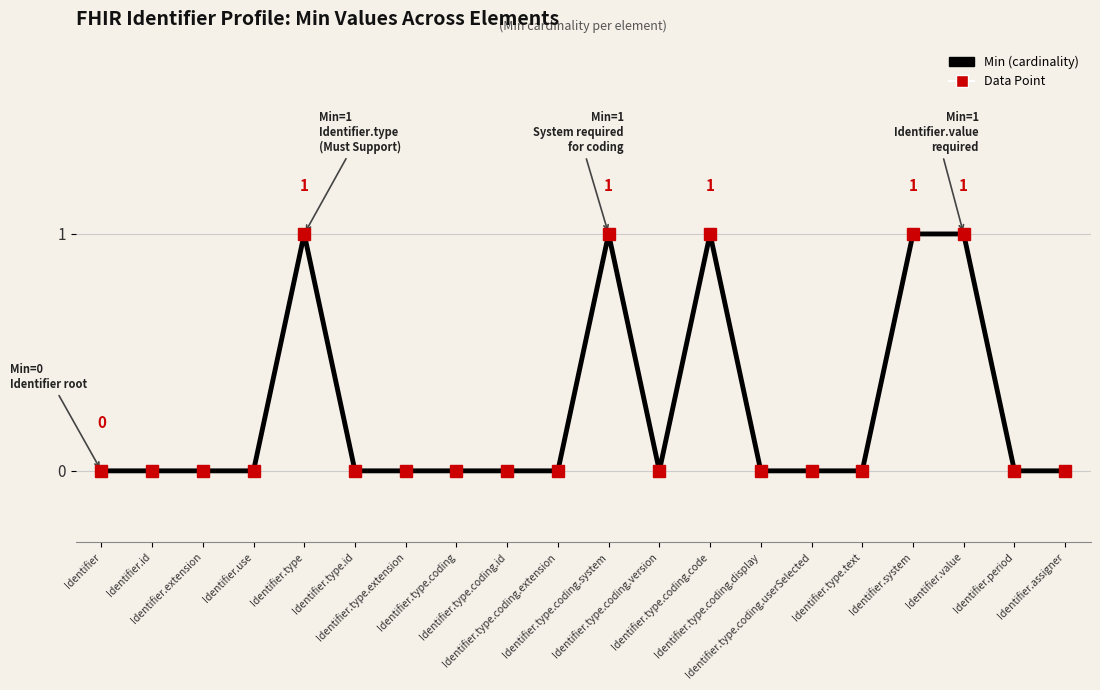

What is the change in value from Identifier.type.coding.system to Identifier.type.coding.display?

-1